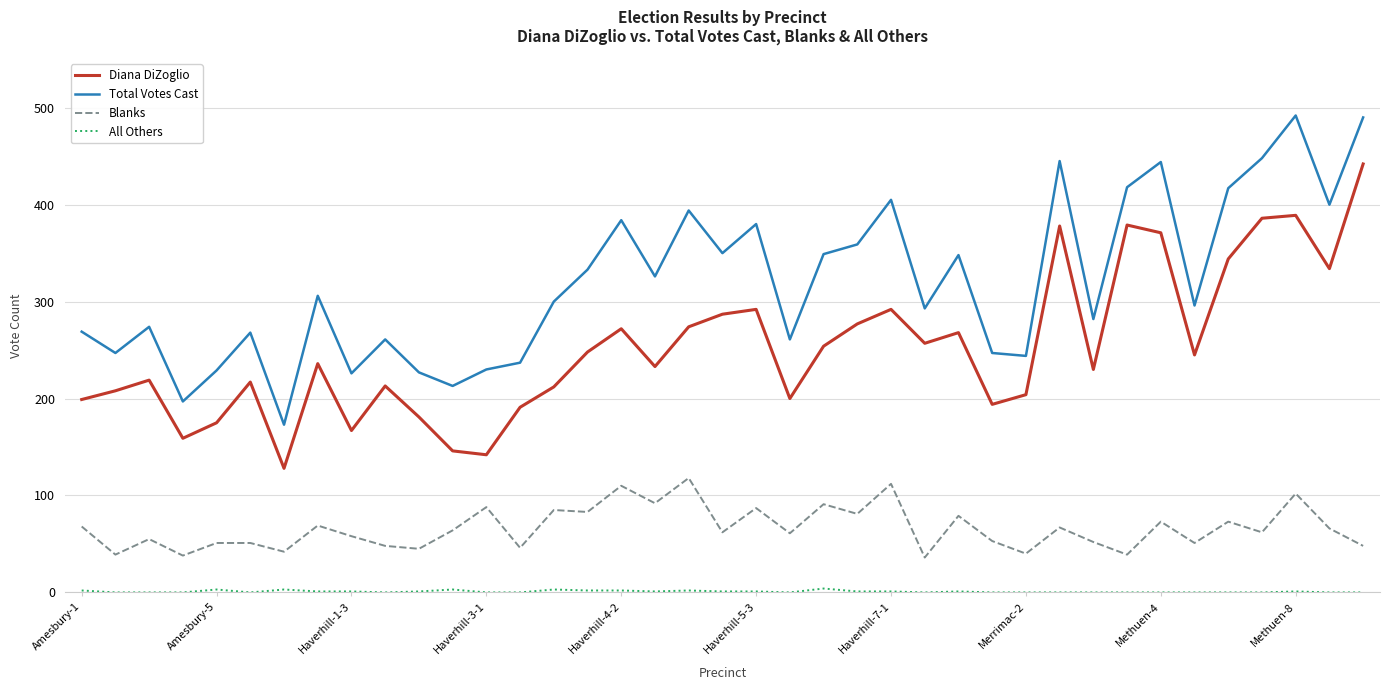

What is the maximum value shown in the chart?

492